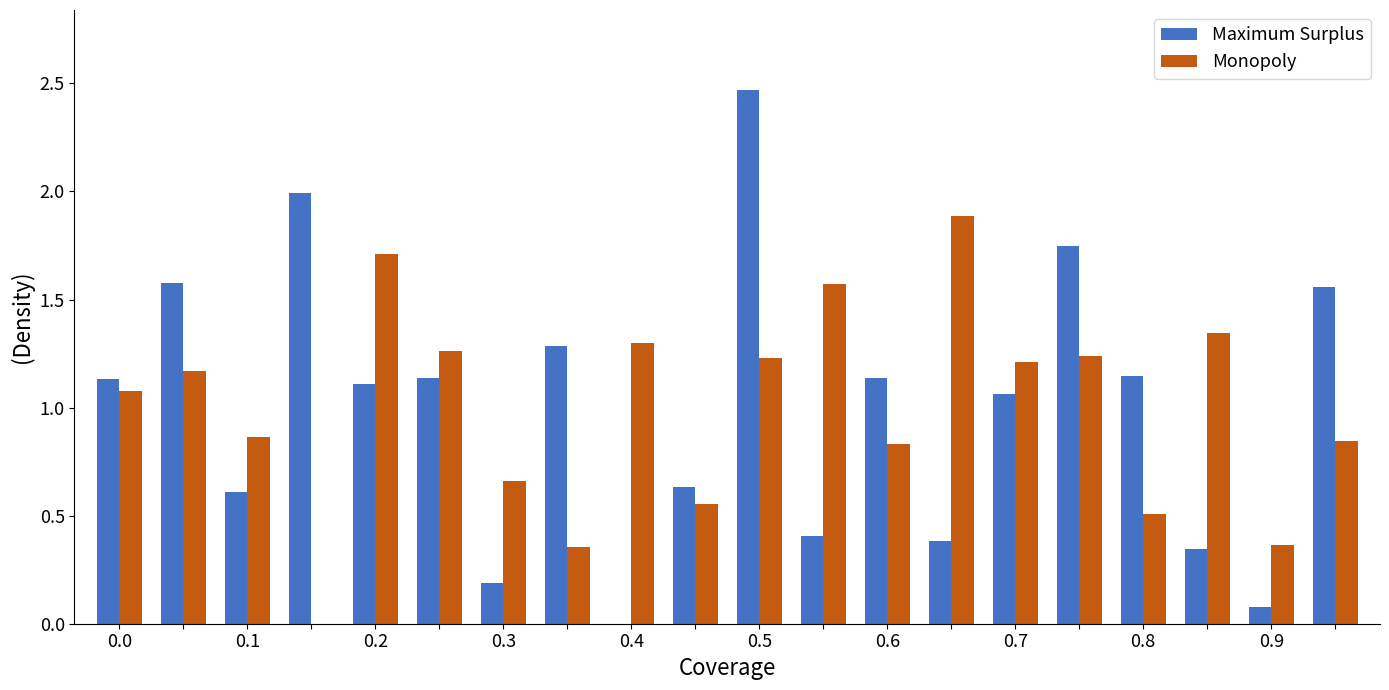

What is the sum of all Maximum Surplus values?

20.0